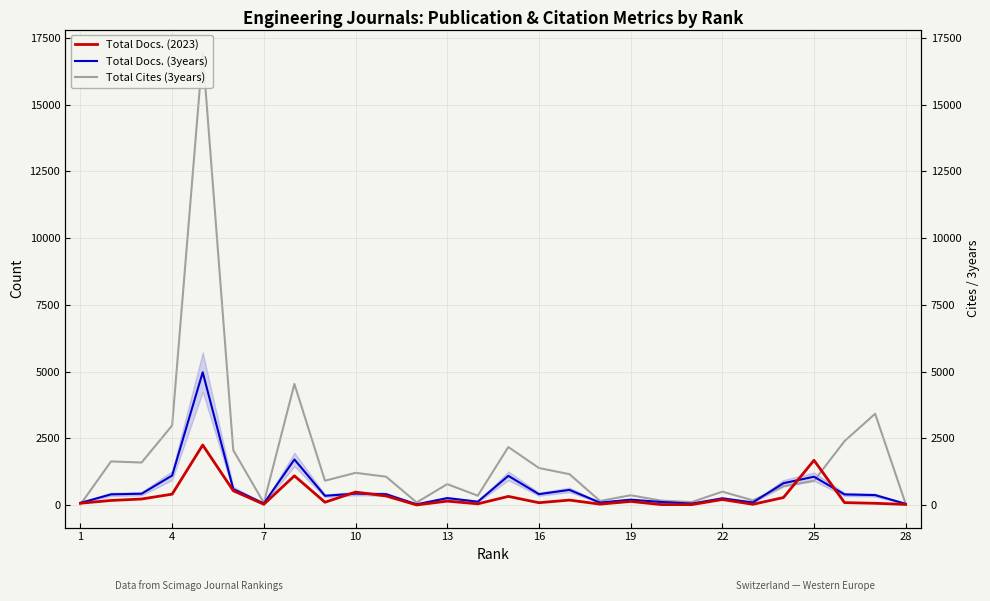

What is the difference between the second highest and minimum values in the Total Docs. (3years) series?

1678